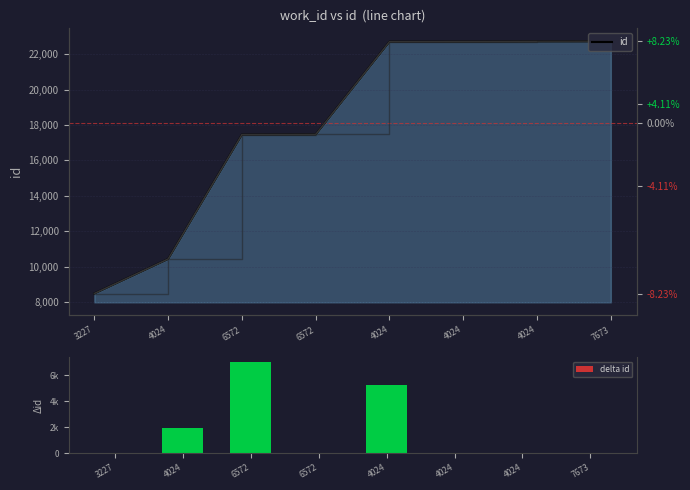

List the series in order of their overall mean, highest first.

id, delta id